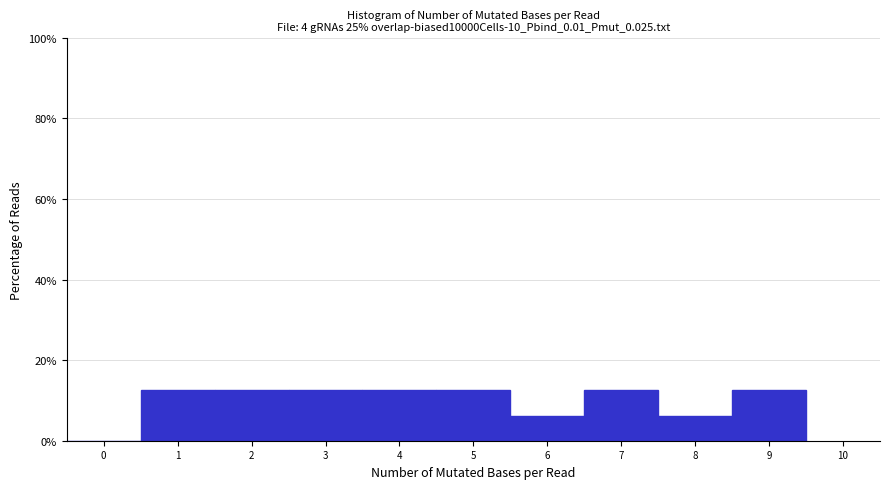

Reading left to right, list every bar in this chart as the range it spans on the x-axis followed by its height. The values are not printed on the chart, so give them approximately, as read against the axis.

-0.5 to 0.5: 0
0.5 to 1.5: 12
1.5 to 2.5: 12
2.5 to 3.5: 12
3.5 to 4.5: 12
4.5 to 5.5: 12
5.5 to 6.5: 6
6.5 to 7.5: 12
7.5 to 8.5: 6
8.5 to 9.5: 12